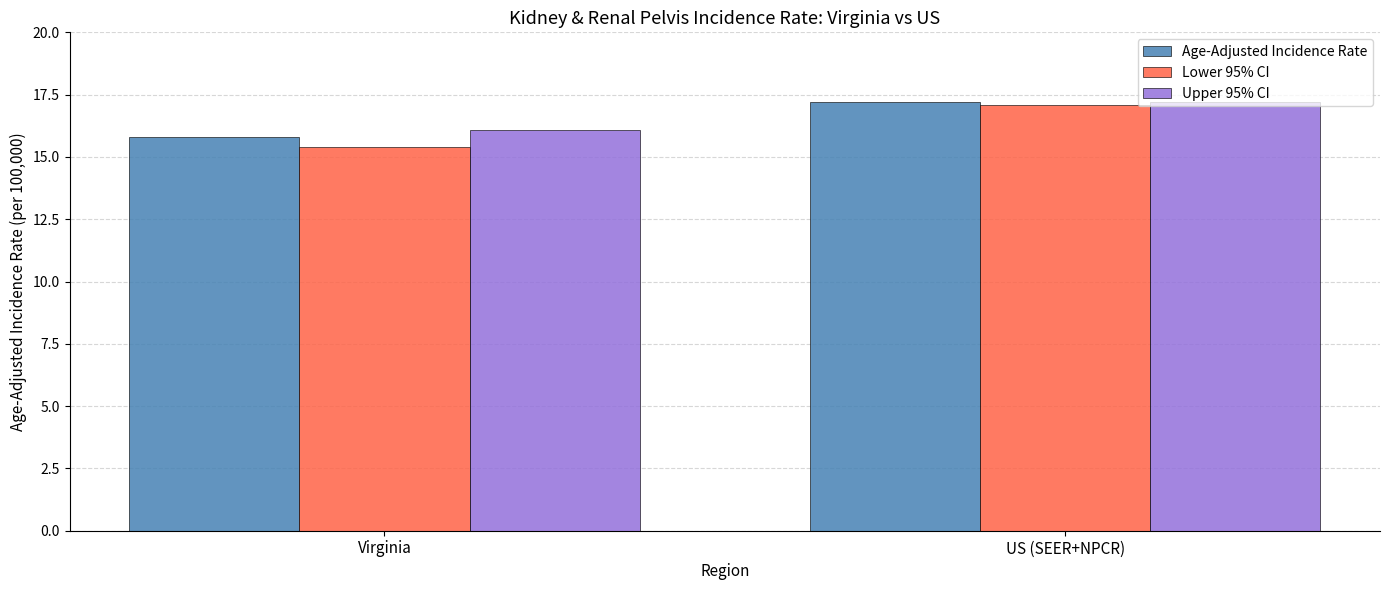

Rank the series at Virginia from lowest to highest value.

Lower 95% CI, Age-Adjusted Incidence Rate, Upper 95% CI